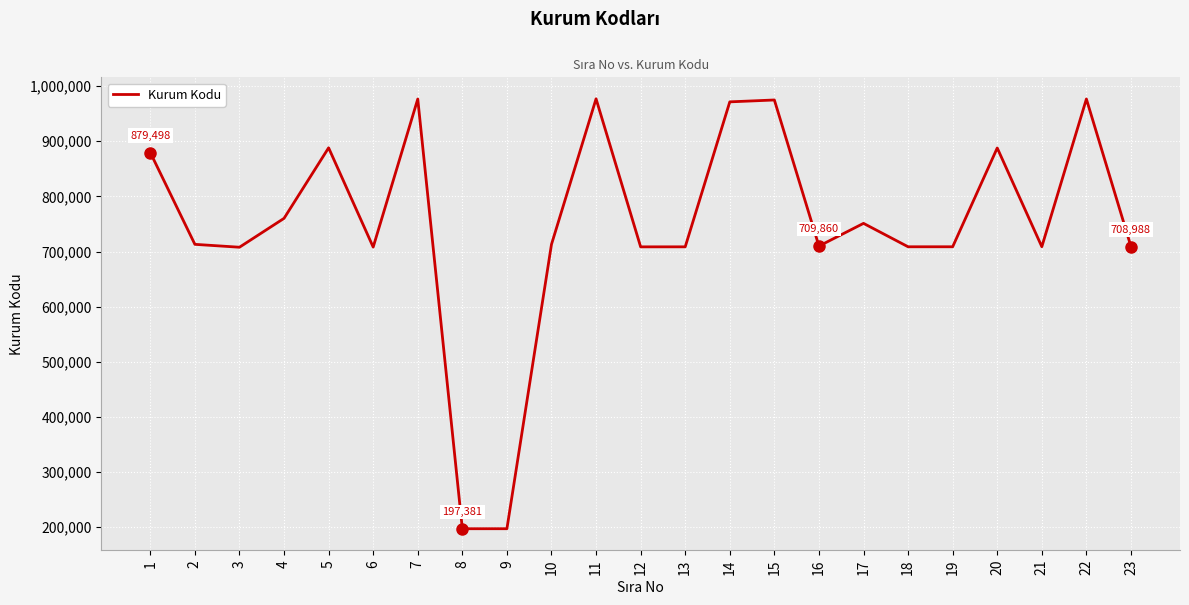

What is the smallest value displayed?

197381